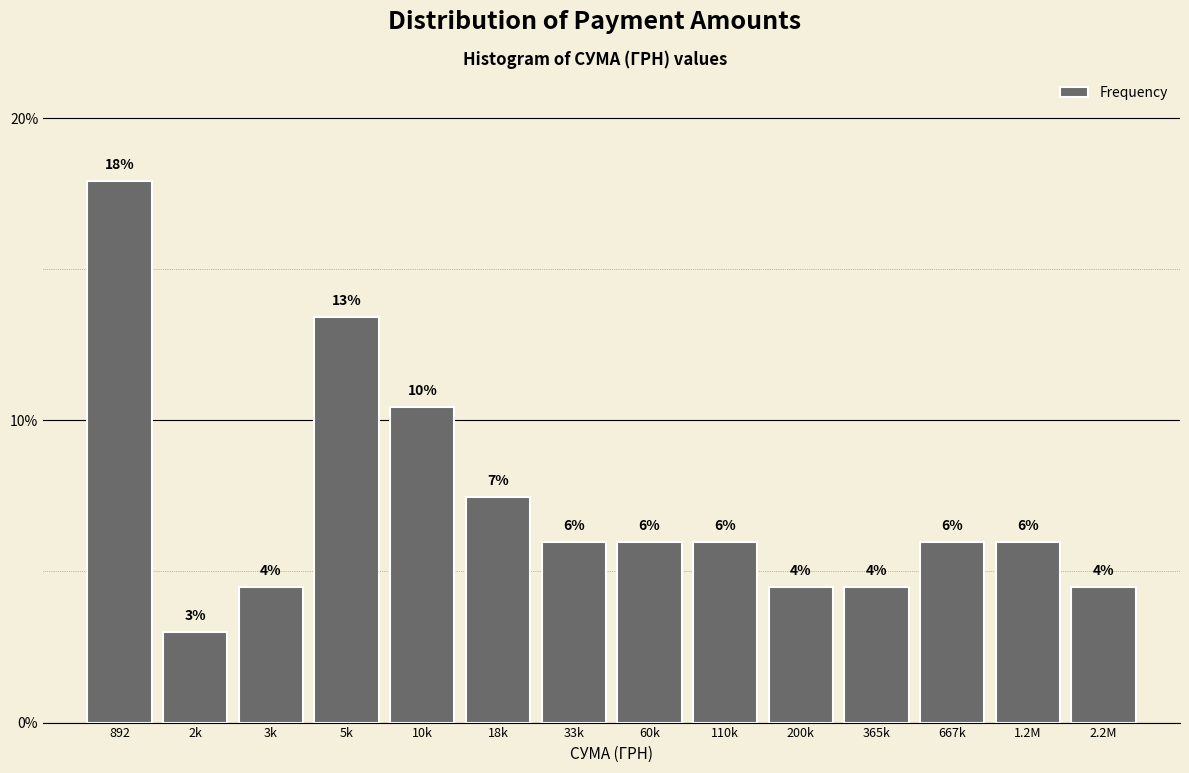

What is the approximate value at 2.2M?

4.5